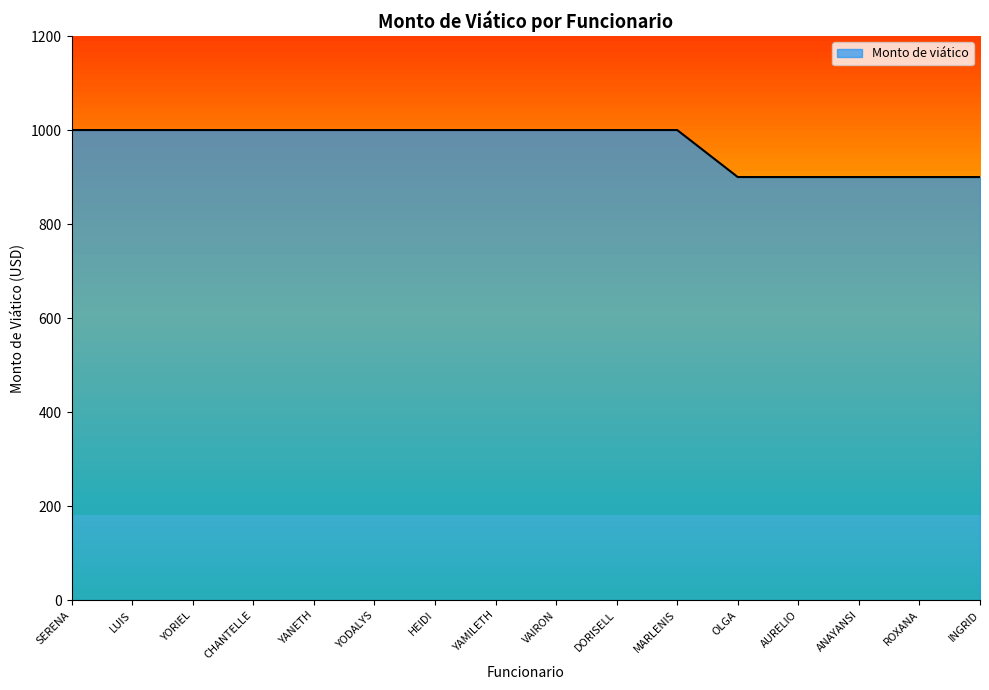

Count the values in the range 900 to 1000.

16